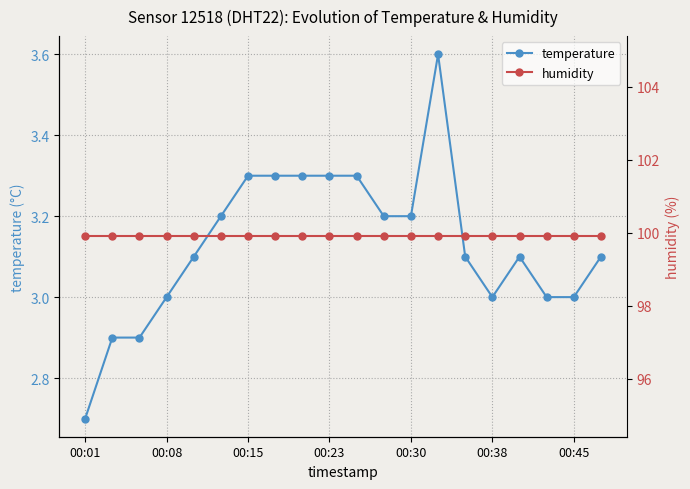

The temperature series shows 3.0 at 00:45. True or false?

True